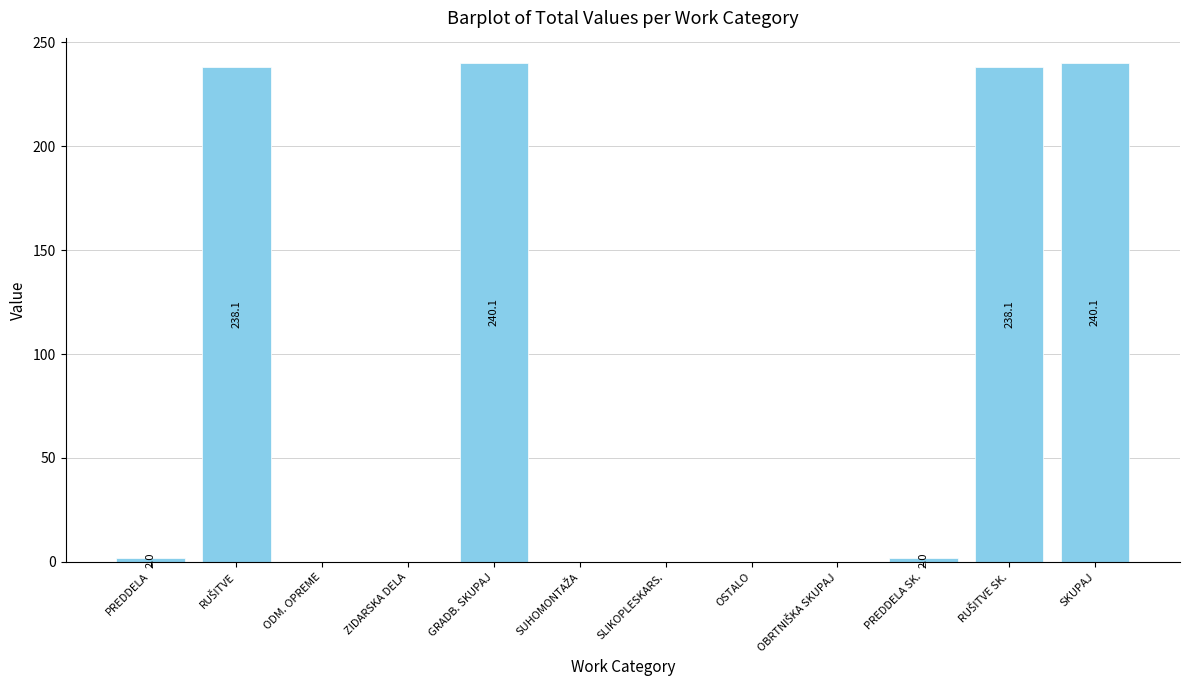

What is the greatest value displayed?

240.1